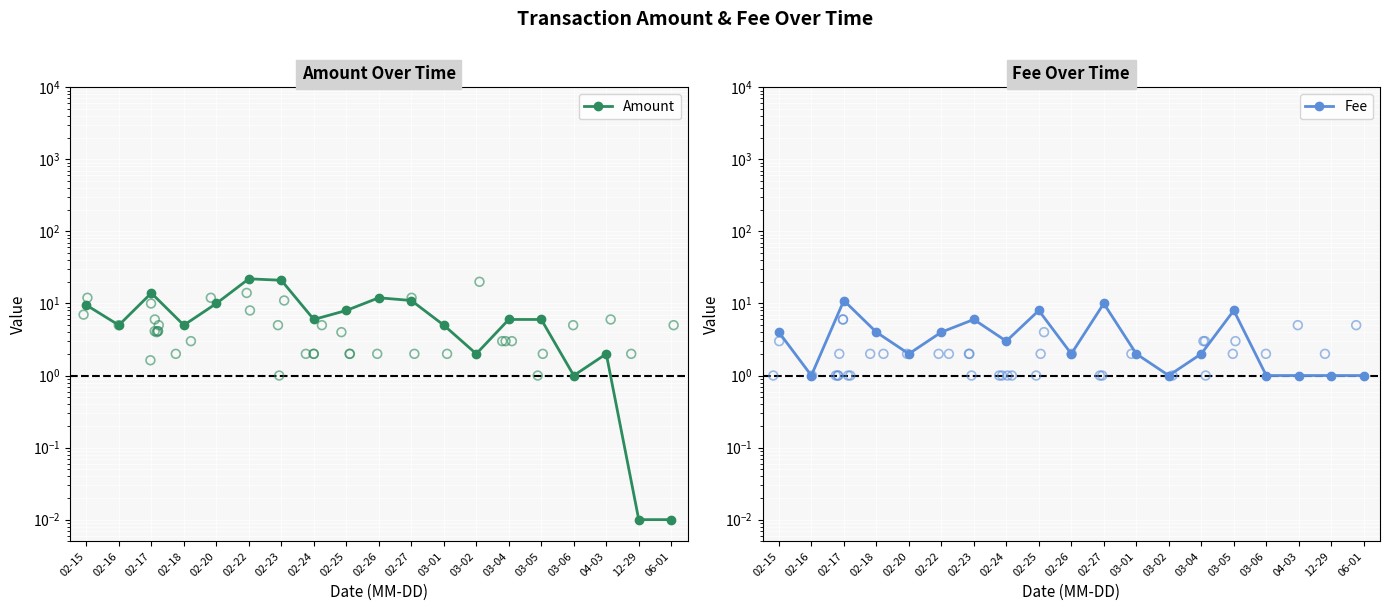

What is the total value across all series at 02-18?

9.0